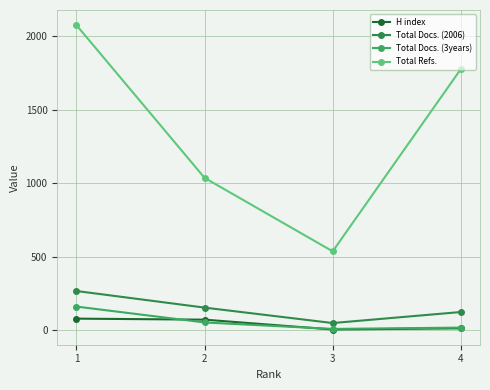

What are all the series names shown in the legend?

H index, Total Docs. (2006), Total Docs. (3years), Total Refs.